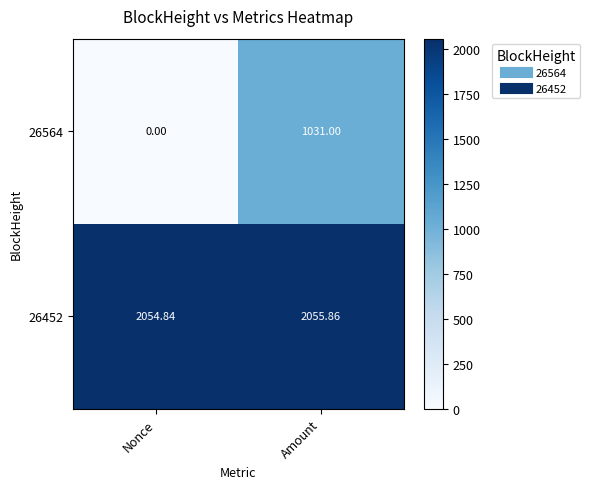

At Amount, list the series in order from smallest to largest.

26564, 26452